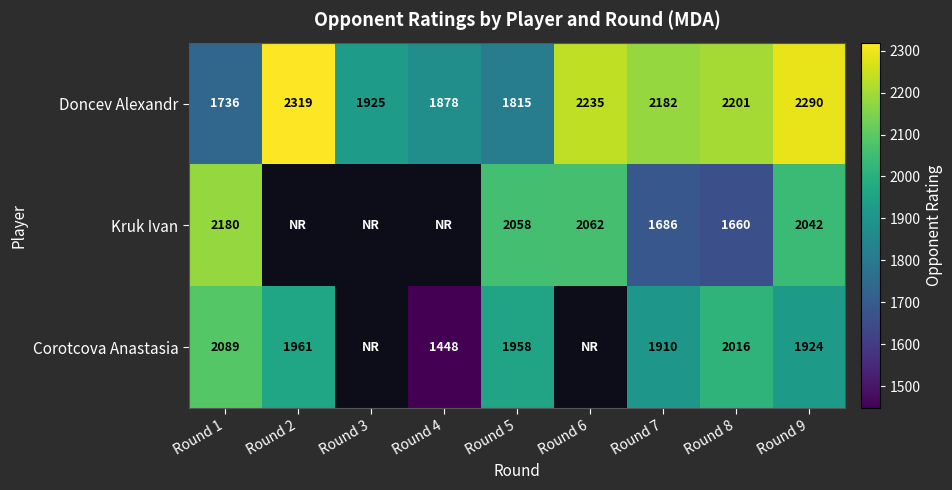

Between Round 5 and Round 6, which is larger?

Round 6